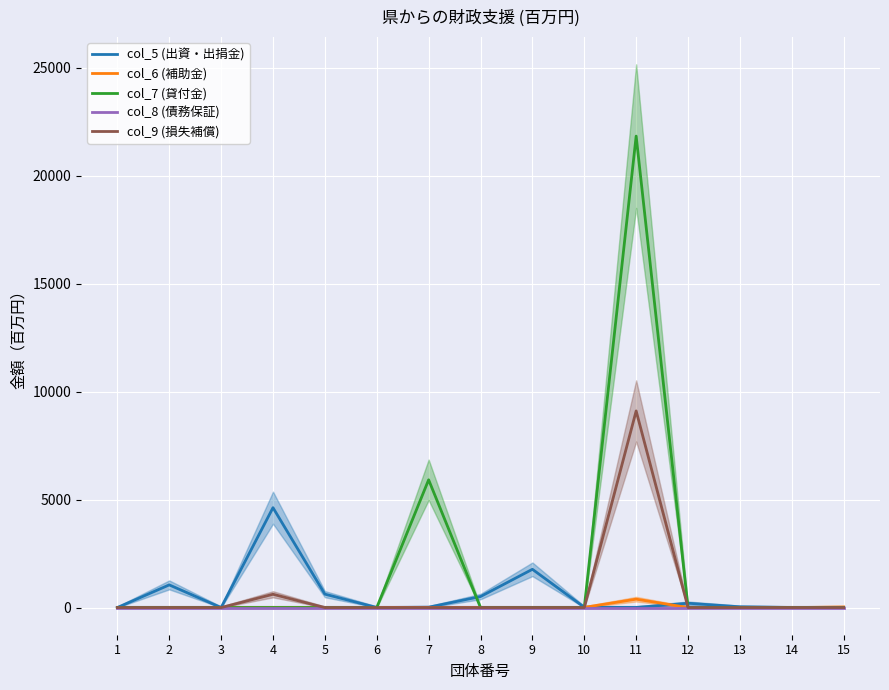

Which series changed the most between 6 and 11?

col_7 (貸付金)